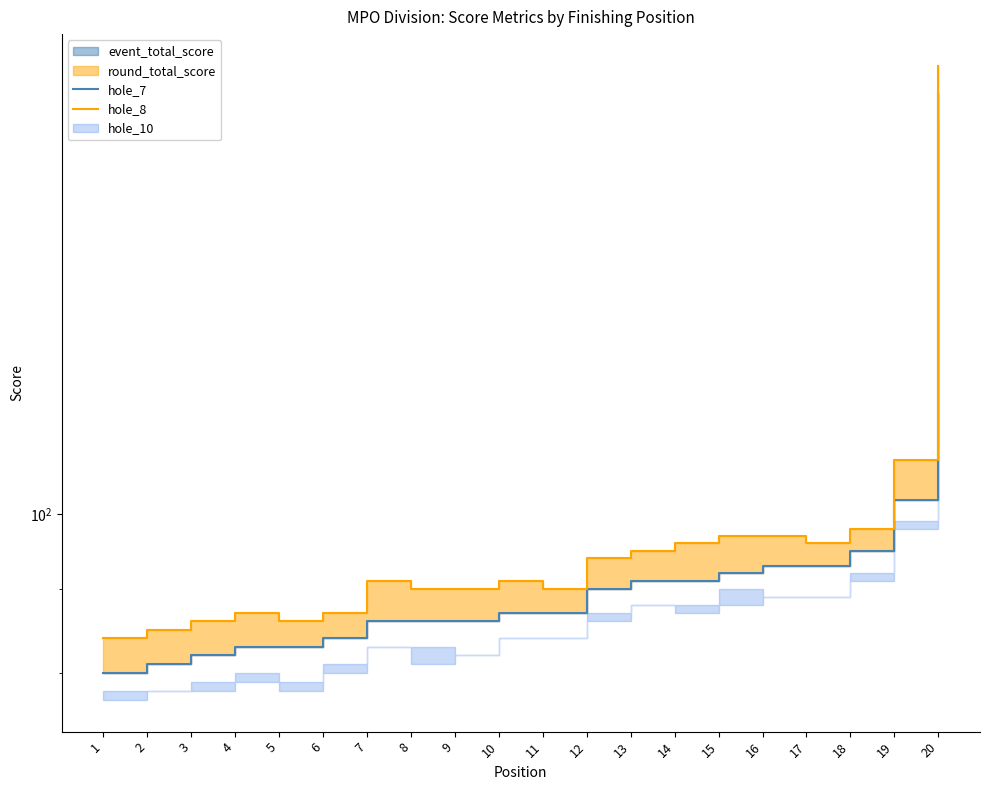

True or false: hole_7 has more than 2 points higher than both neighbors.

False